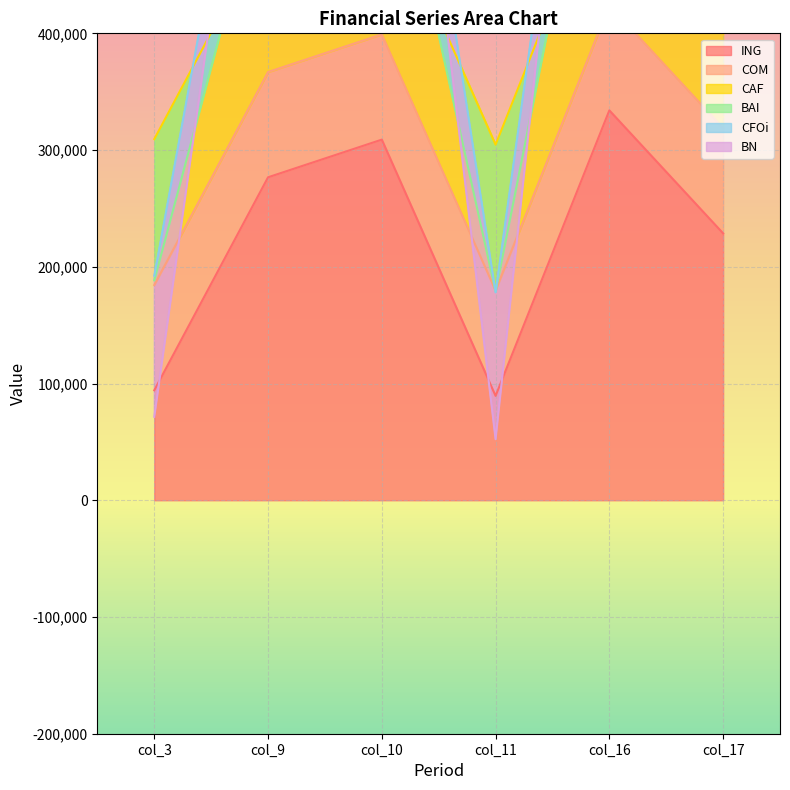

The value of ING at col_11 is 89411.1. True or false?

True